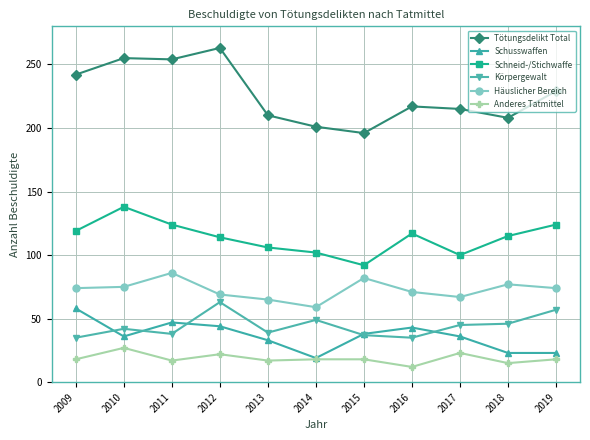

Which series has the widest spread of values?

Tötungsdelikt Total